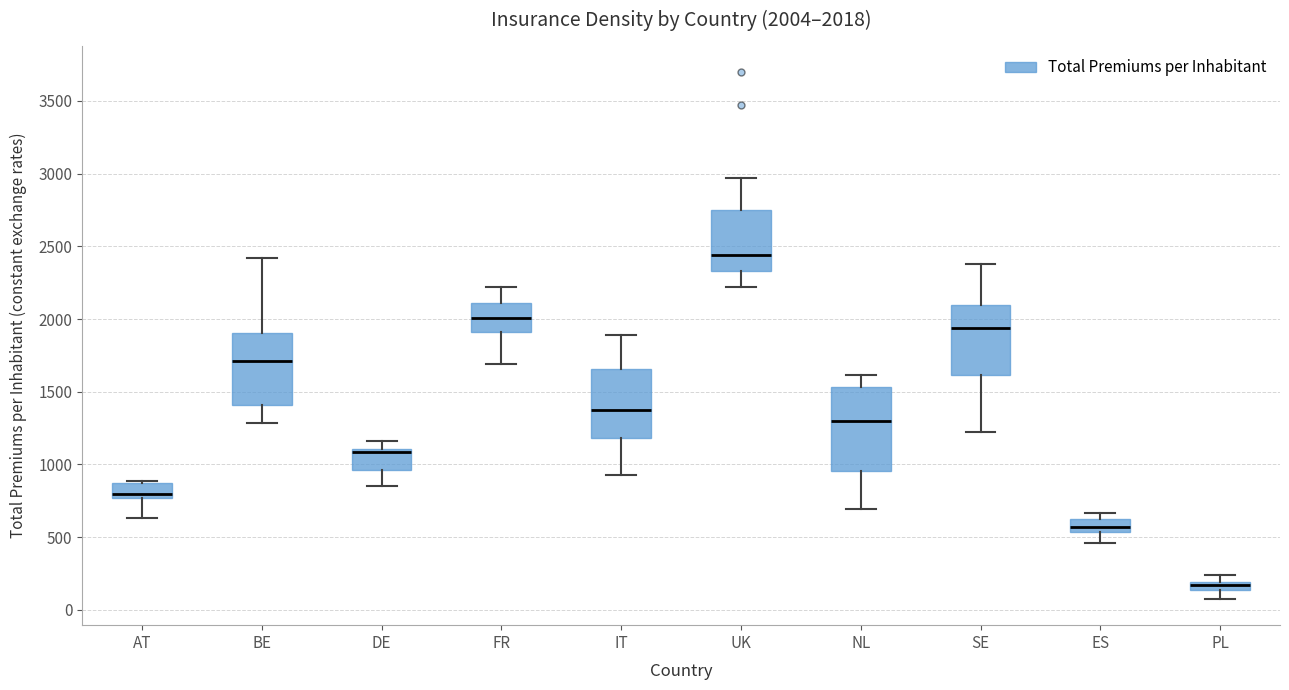

Which box's median line is the highest?

UK